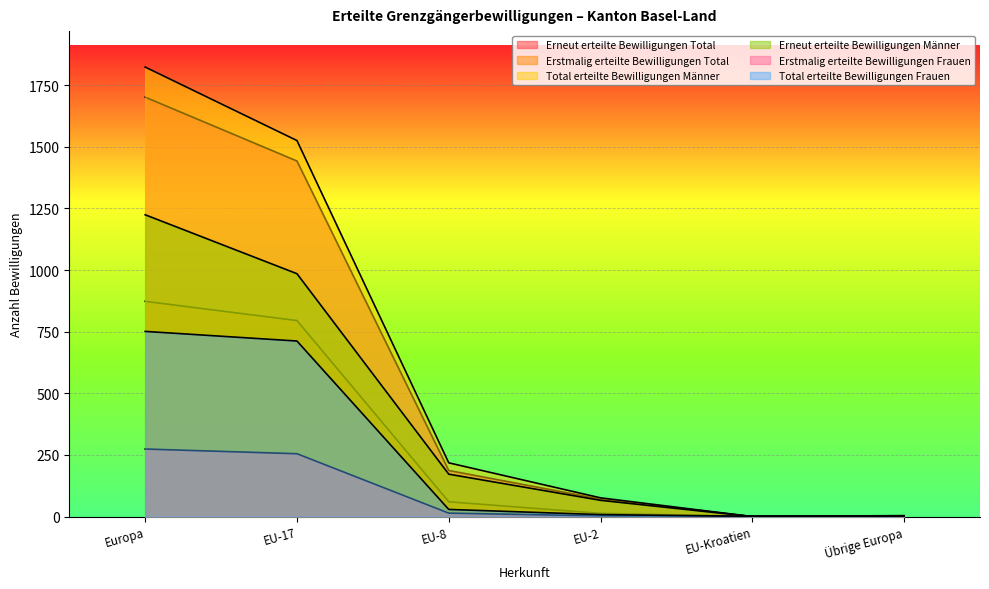

What is the value of the Total erteilte Bewilligungen Männer point at the 3rd from the left?

218